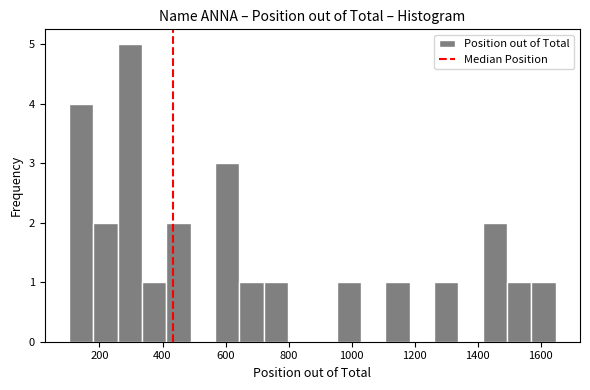

Read against the x-axis, roughly where is the centre of the tallest bar?

300